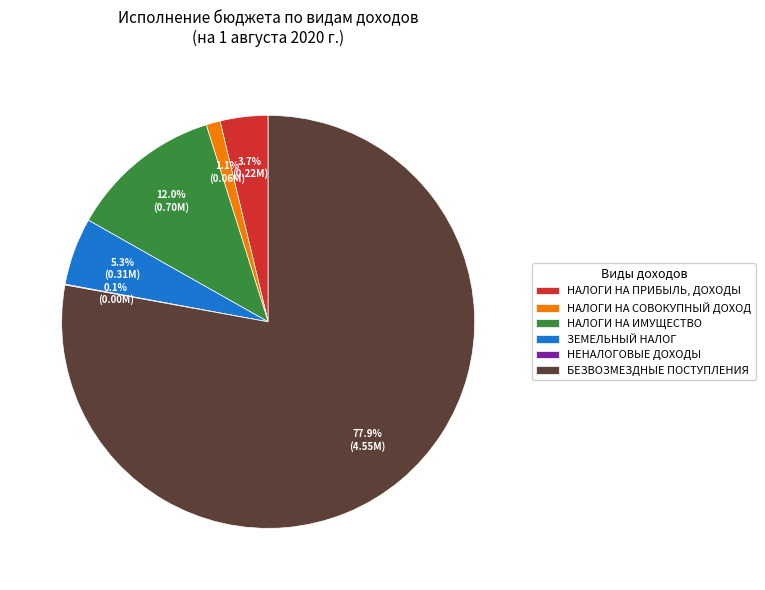

Which category has the biggest portion of the pie?

БЕЗВОЗМЕЗДНЫЕ ПОСТУПЛЕНИЯ